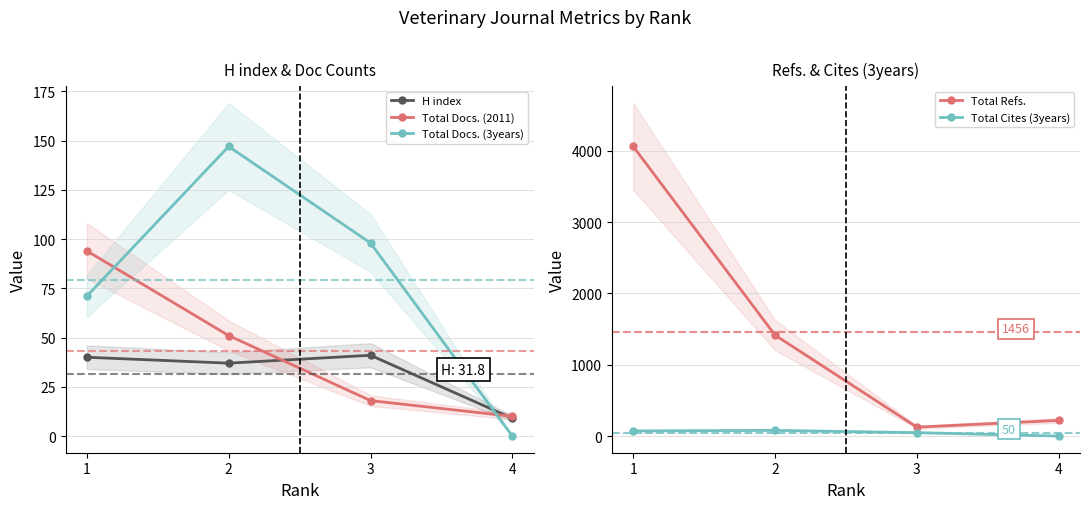

Where is the first local maximum for Total Docs. (3years)?

2